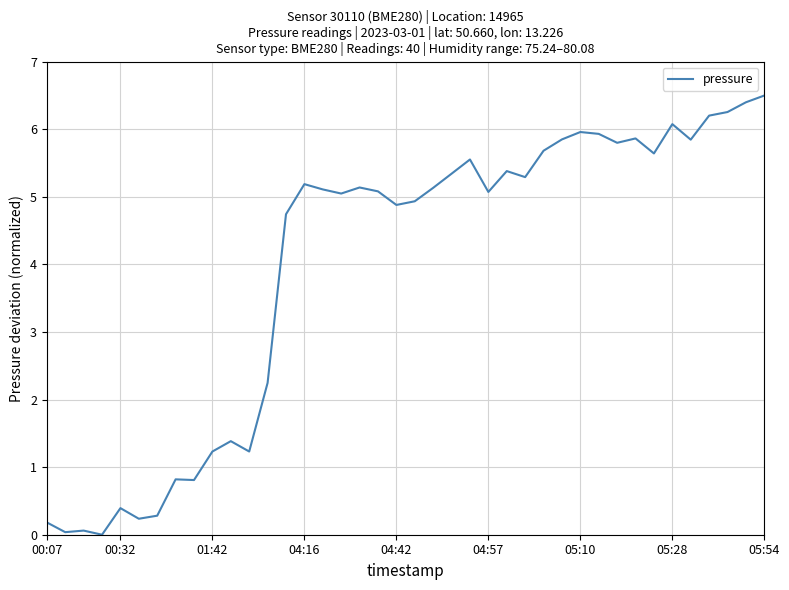

Is it true that the value at 00:32 is 0.4?

True